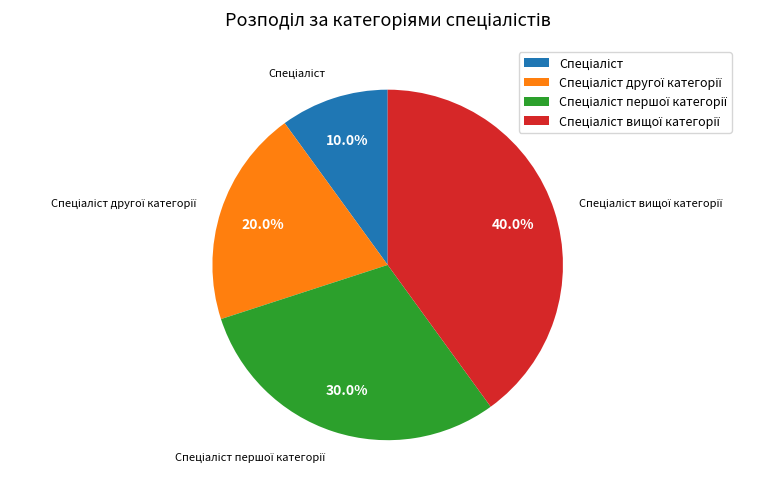

To the nearest percent, what is the average slice percentage?

25%